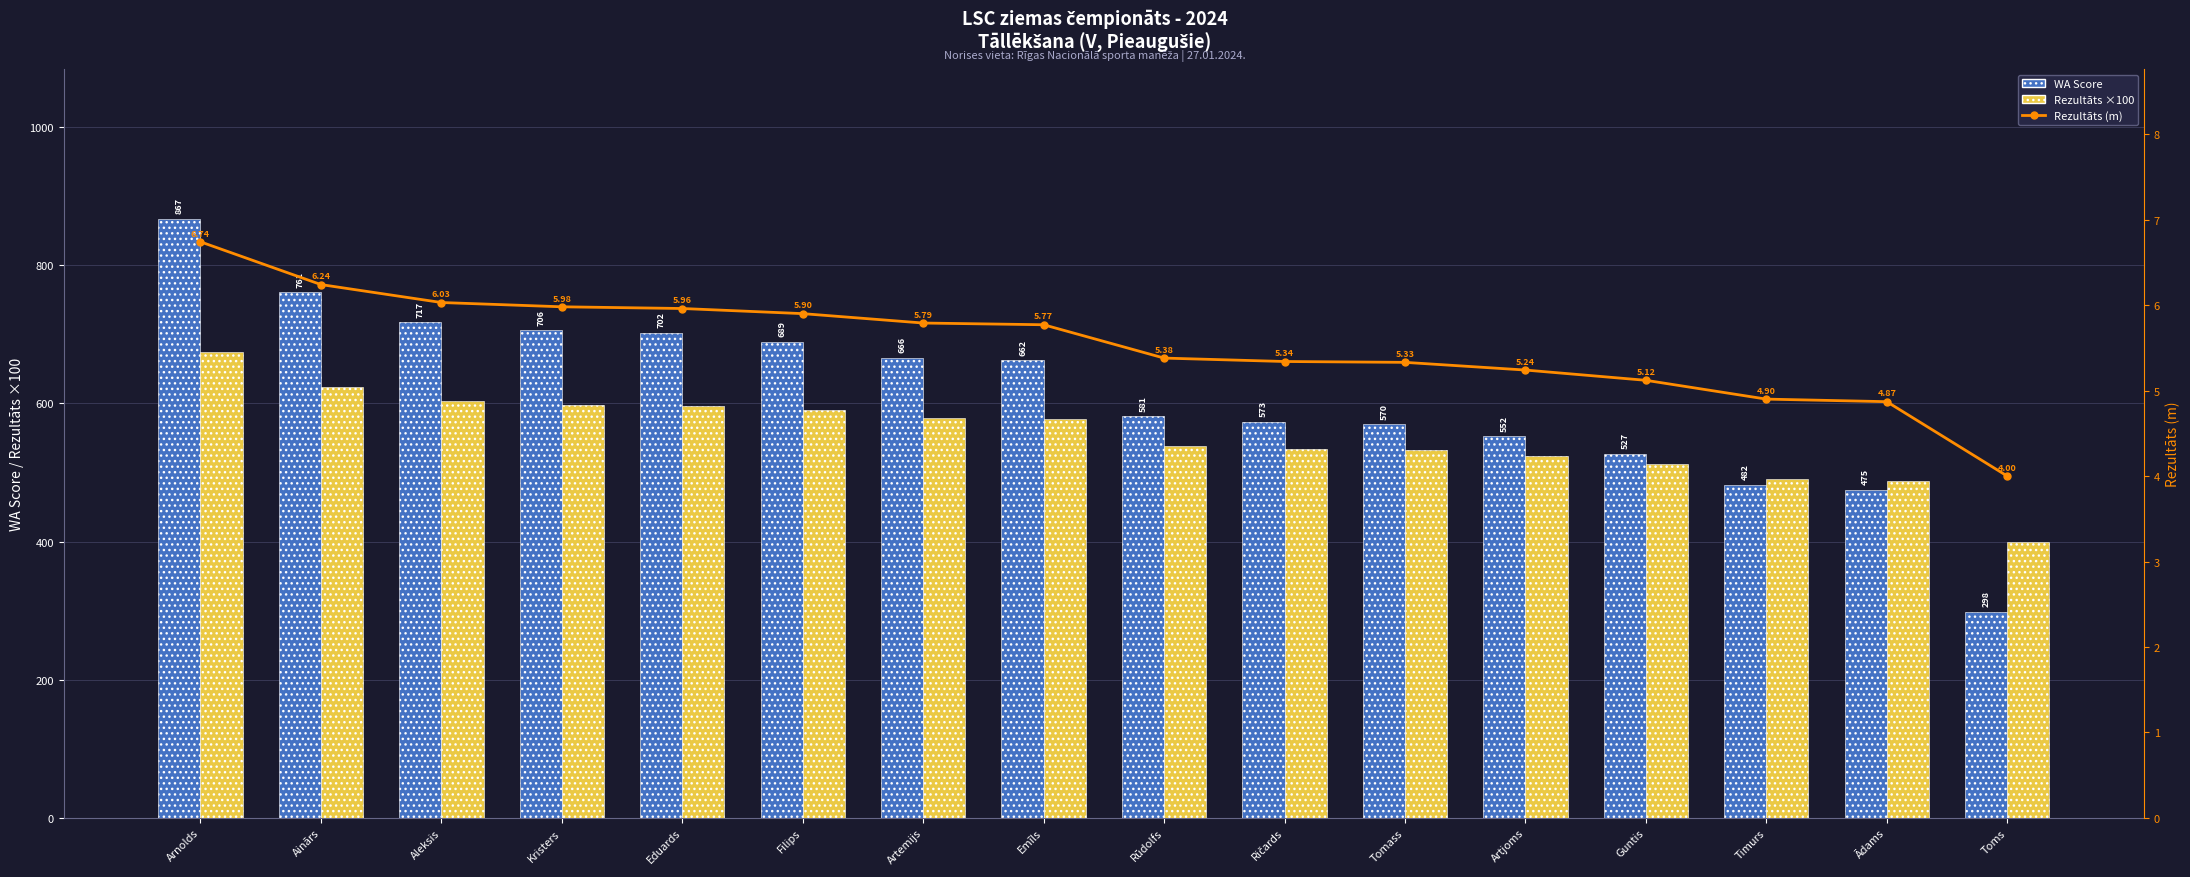

Is it true that WA Score equals 581.0 at Rūdolfs?

True